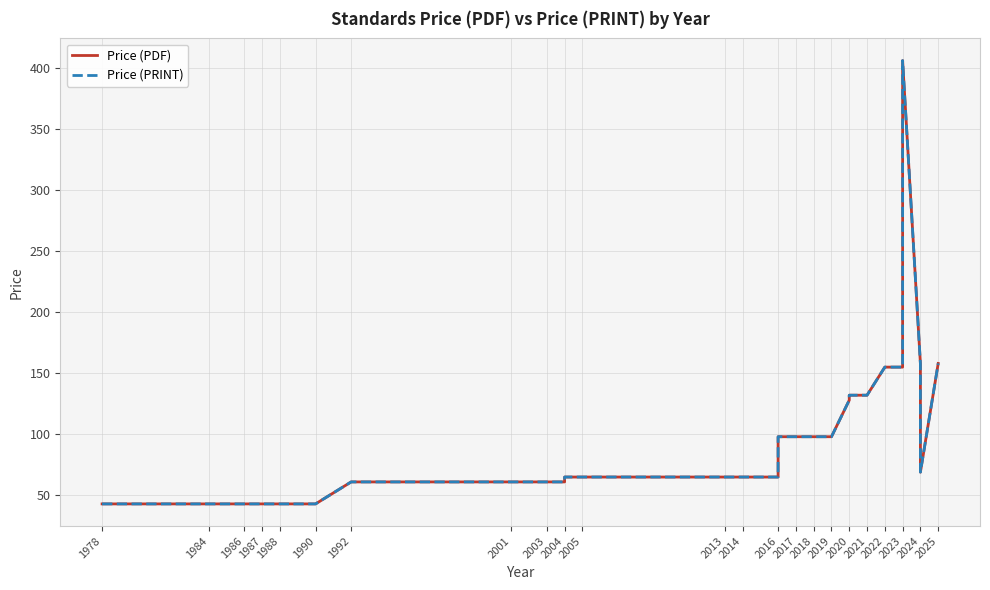

Which series has the widest spread of values?

Price (PDF)